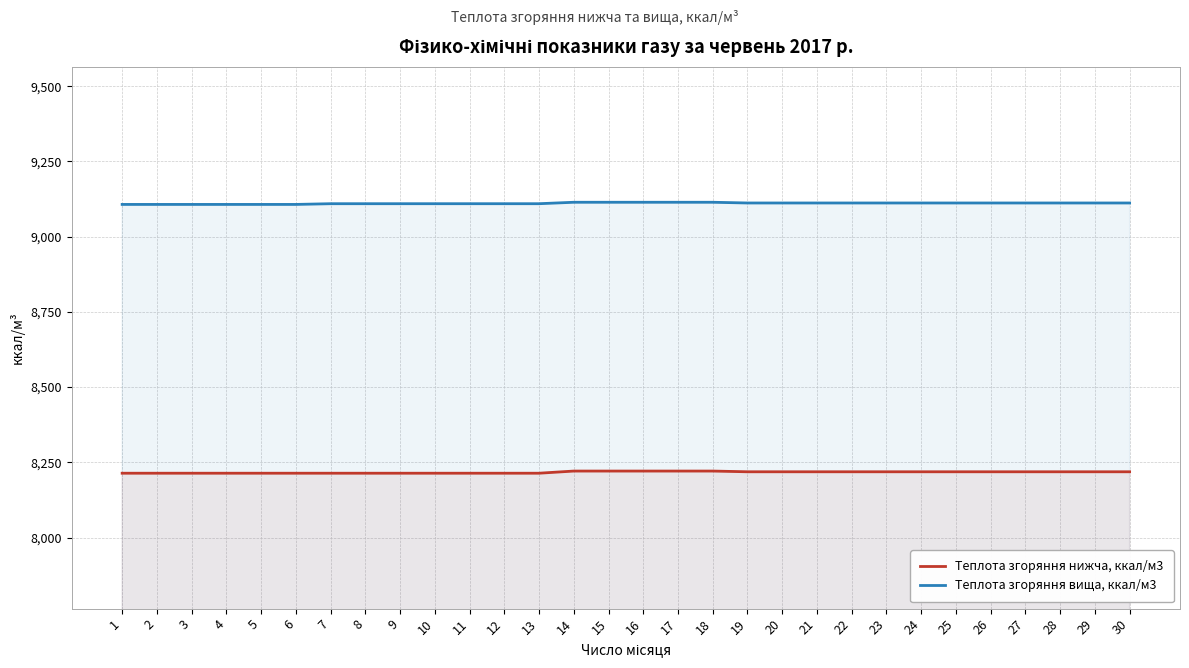

Which category has the lowest value in the Теплота згоряння вища, ккал/м3 series?

1